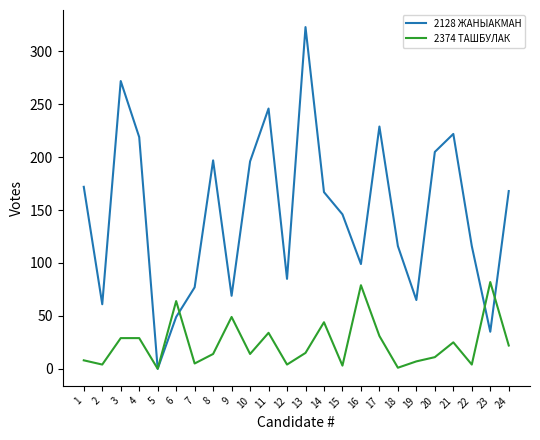

The 2128 ЖАНЫАКМАН series shows 123 at 13. True or false?

False